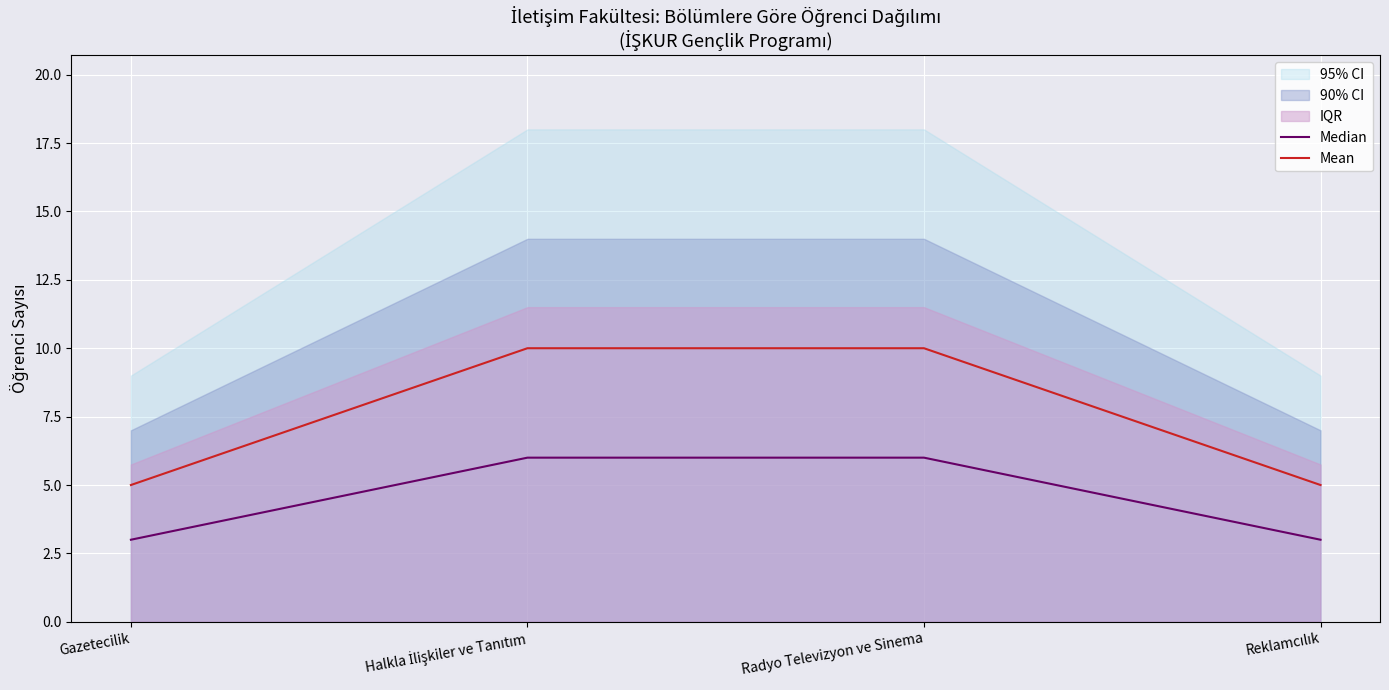

Reading left to right, transcribe all the data shown in this chart.

Median: 3	6	6	3
Mean: 5	10	10	5